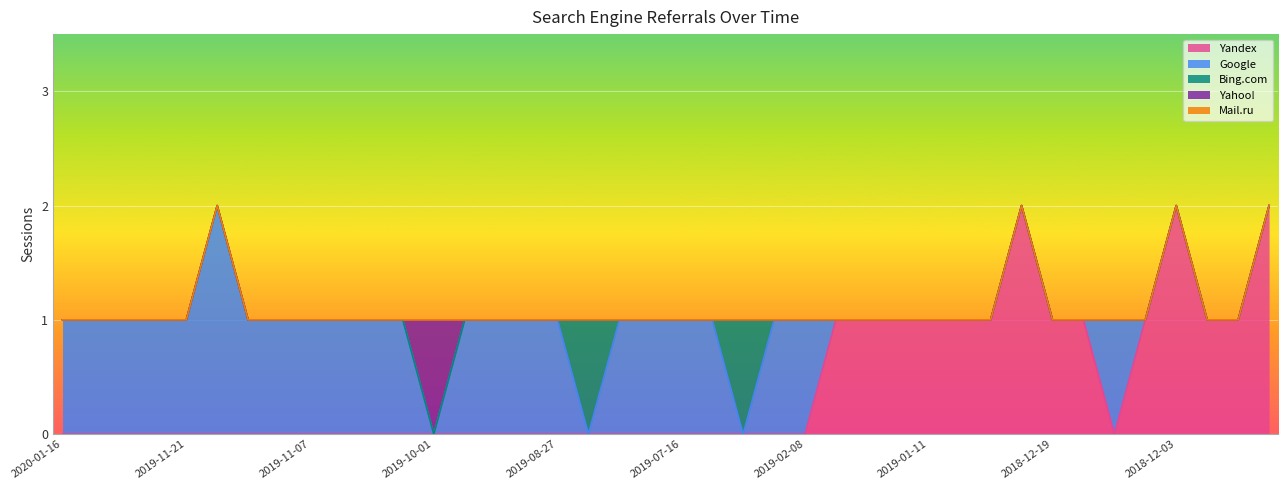

Does the chart display data point markers on the line(s)?

No